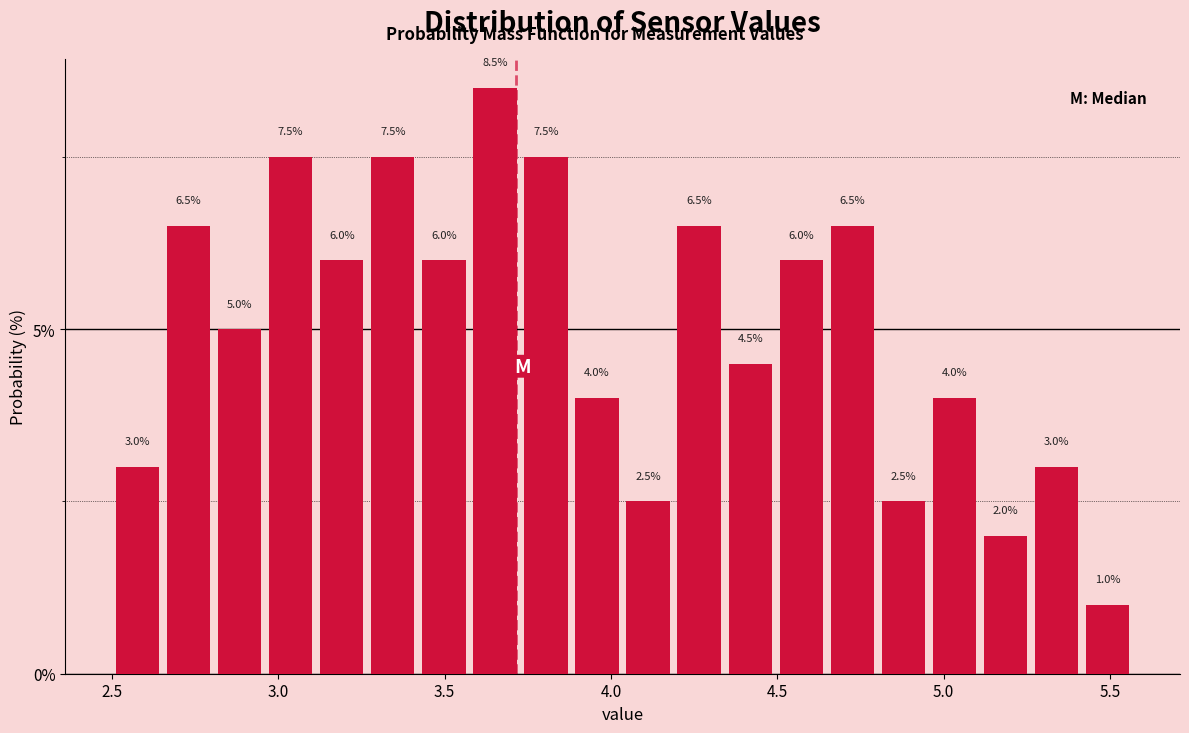

Read against the x-axis, roughly where is the centre of the tallest bar?

3.65